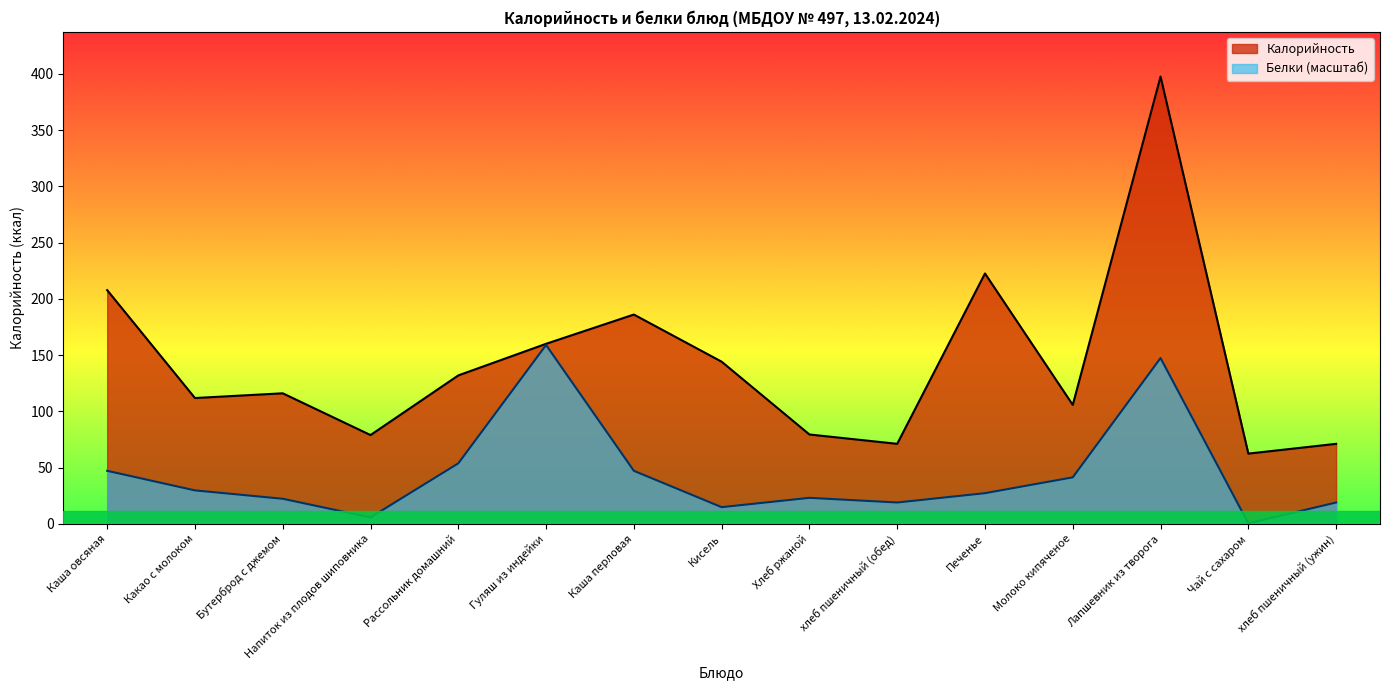

Reading right to left, what are all the values shown in this chart?

Калорийность: 71.2	62.5	397.6	105.8	222.6	71.2	79.5	144.2	186.1	160.1	132.0	79.0	116.1	111.9	207.8
Белки: 19.1	0.5	147.4	41.4	27.3	19.1	23.2	14.9	47.2	159.0	53.8	5.8	22.4	29.8	47.2